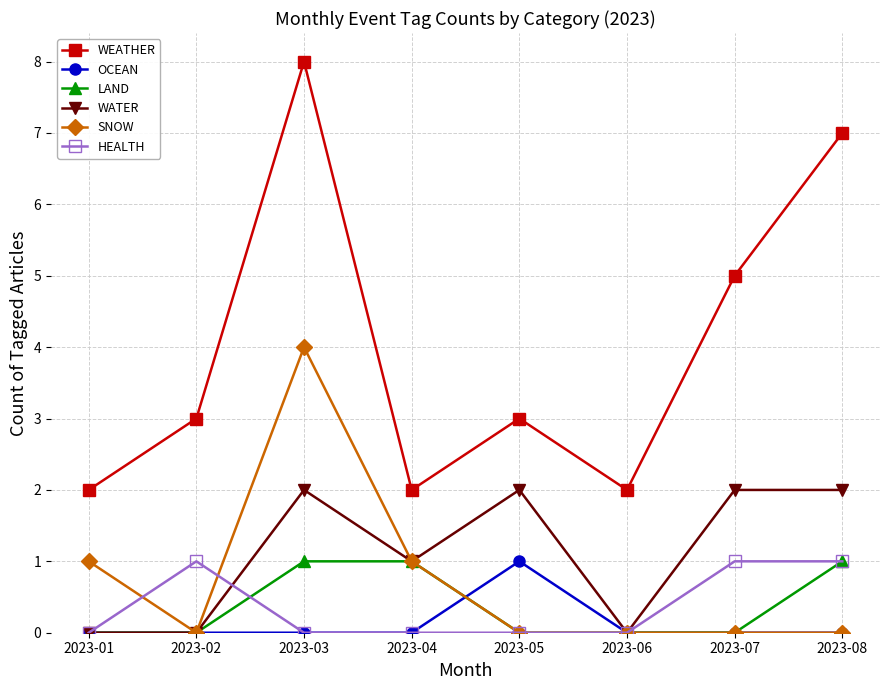

What is the greatest value displayed?

8